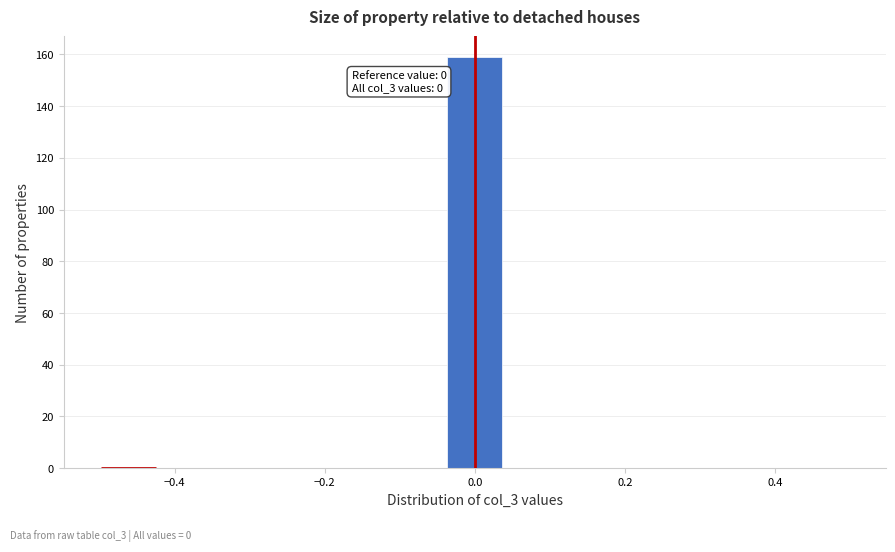

Read against the x-axis, roughly where is the centre of the tallest bar?

0.00